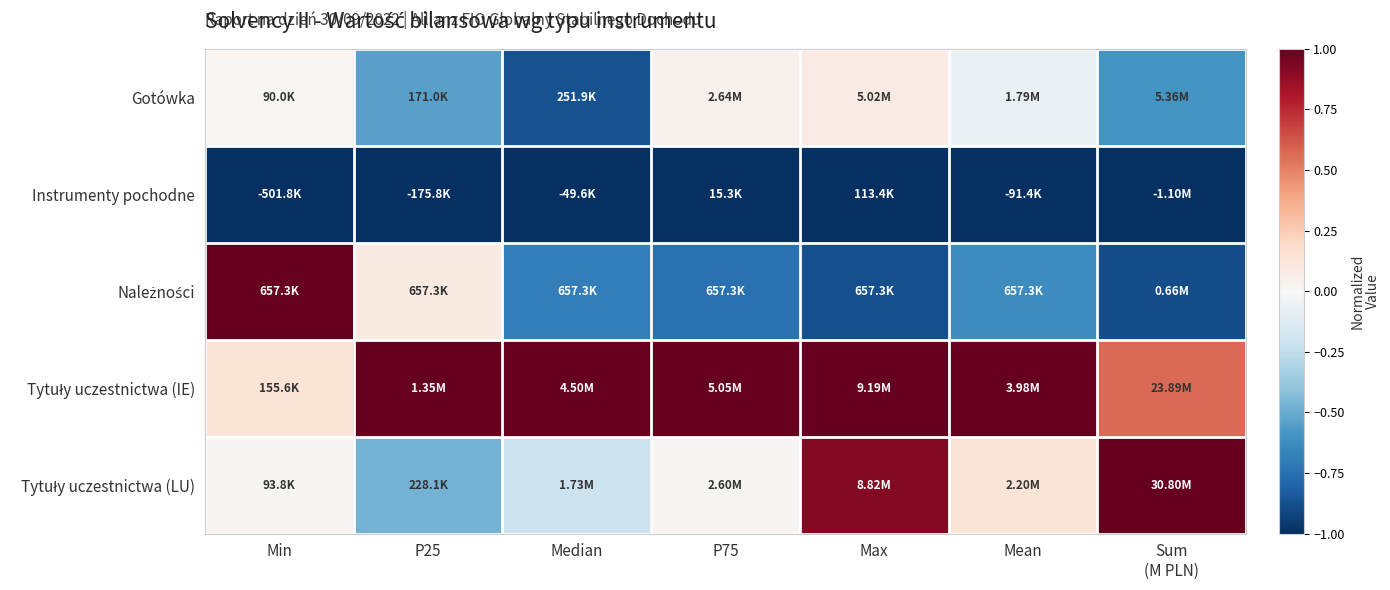

Count the number of data series in this chart.

5